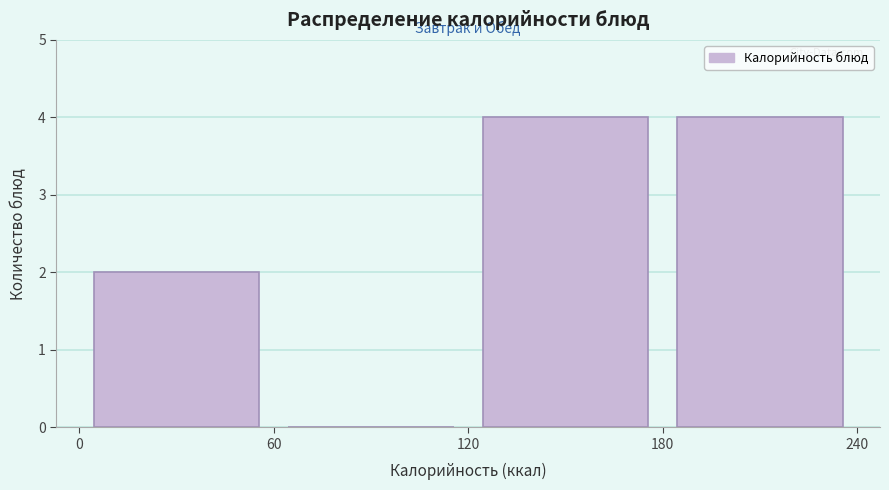

What is the height of the bar covering 120 to 180 on the x-axis? The values are not printed on the chart, so give them approximately, as read against the axis.

4